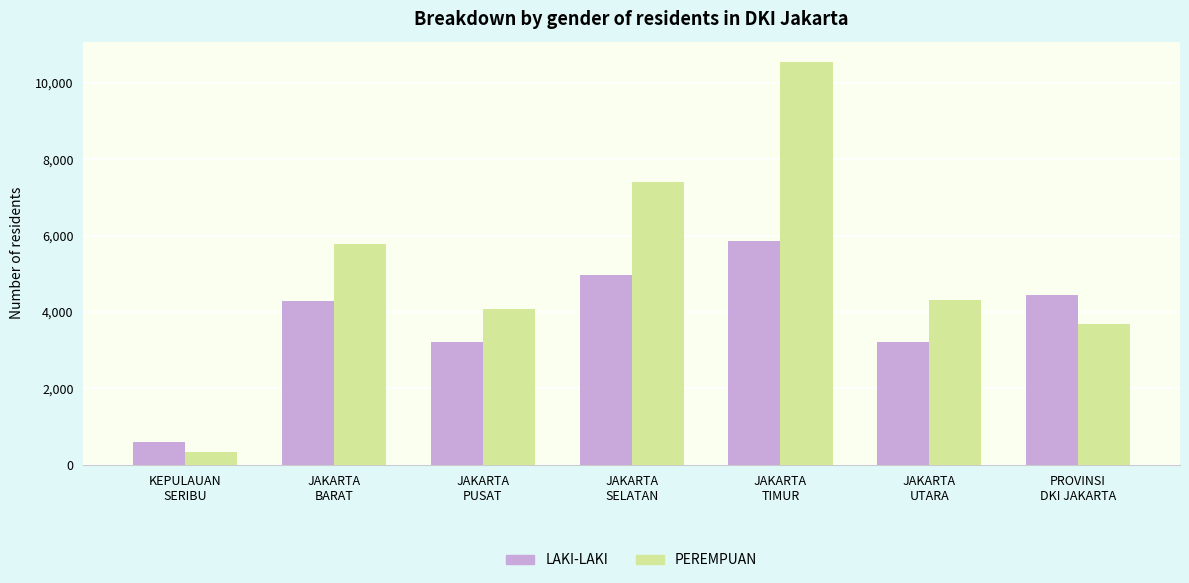

Which series changed the most between JAKARTA
PUSAT and JAKARTA
SELATAN?

PEREMPUAN